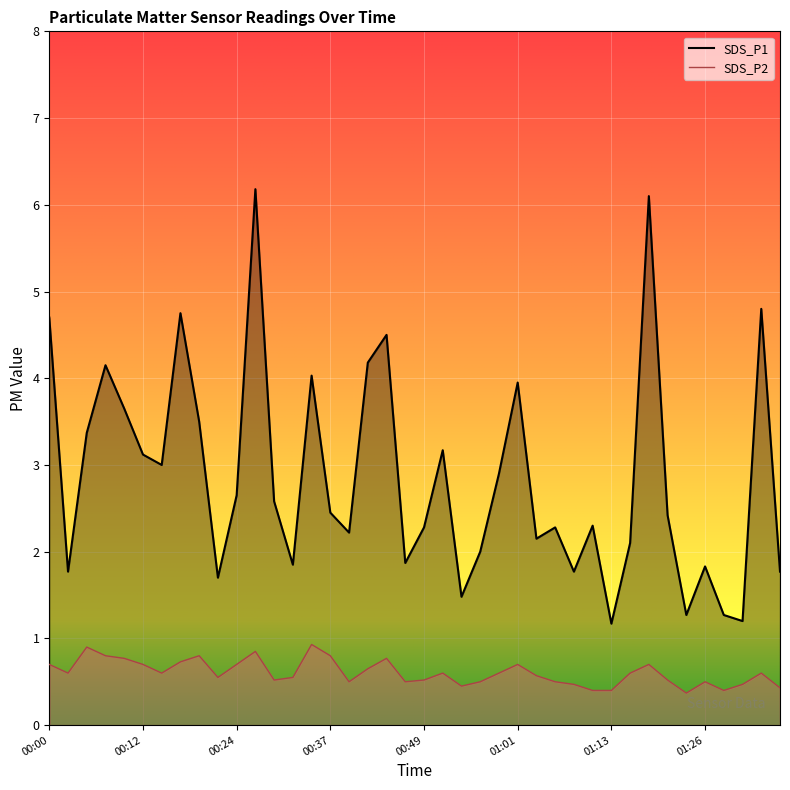

How many data points in SDS_P1 are above 2?

27